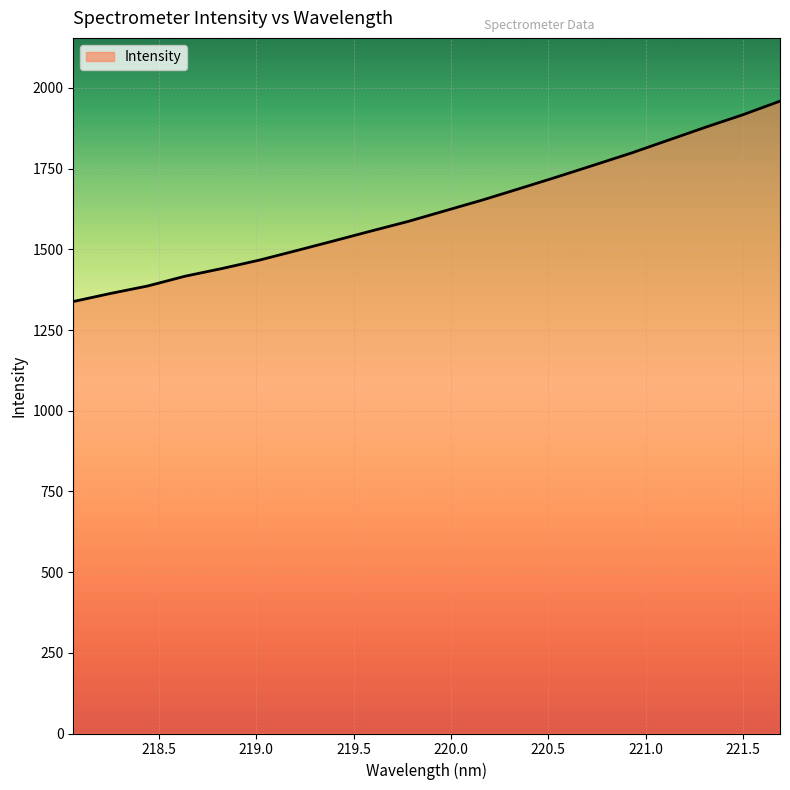

What is the maximum value shown in the chart?

1959.0